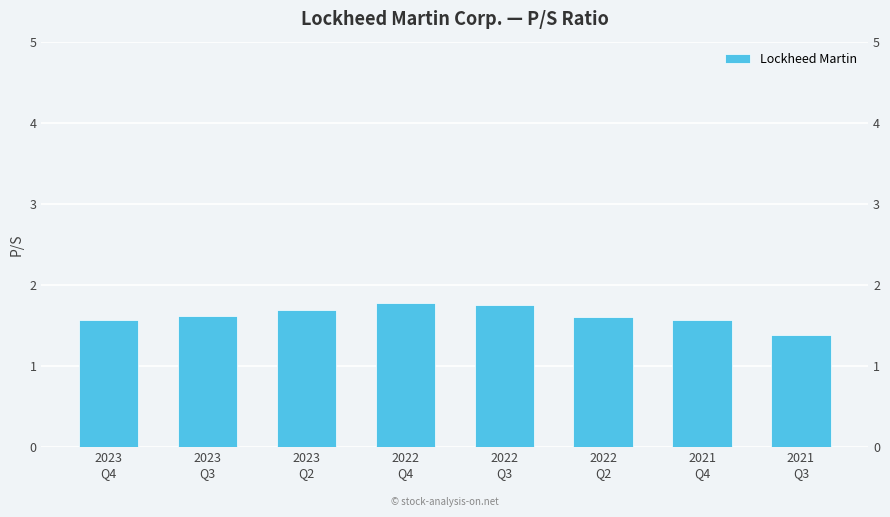

Are the bars grouped side by side (vs. stacked)?

No